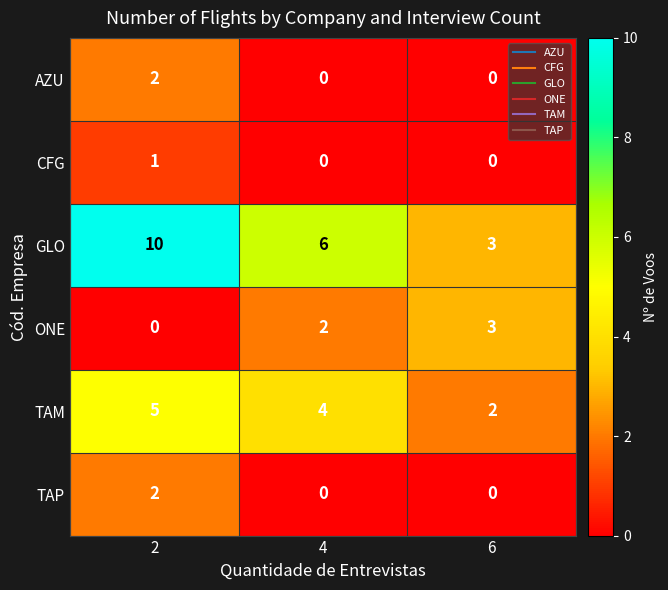

What is the difference between the maximum and minimum values in the ONE series?

3